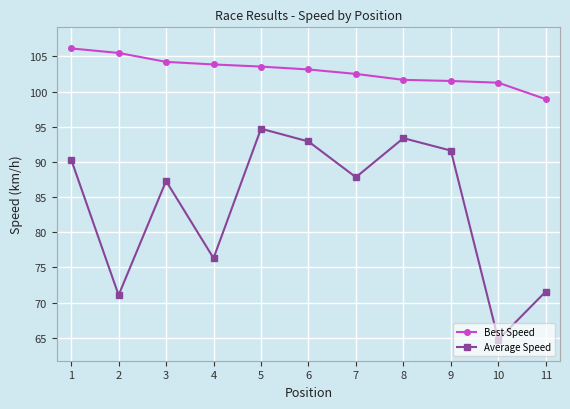

The Best Speed series shows 181.8 at 5. True or false?

False